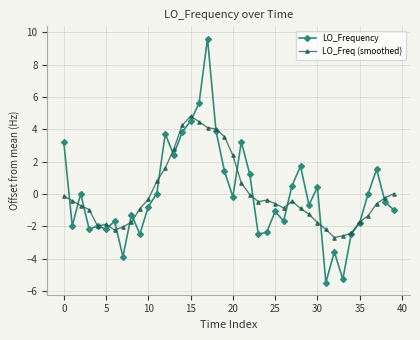

What are all the series names shown in the legend?

LO_Frequency, LO_Freq (smoothed)